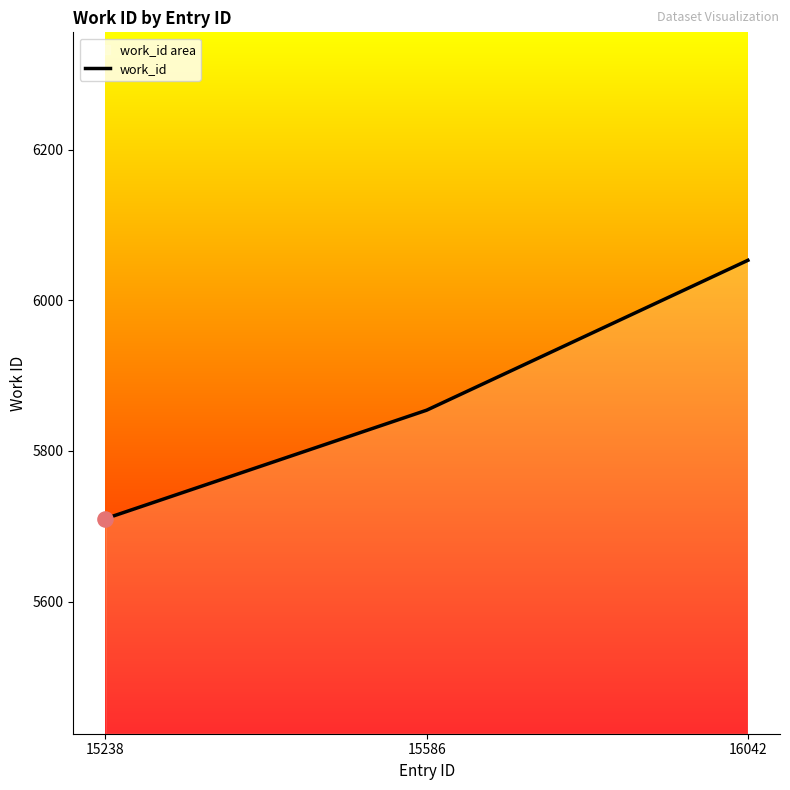

Approximately how many times larger is the value at 15238 compared to 15586?

1.0